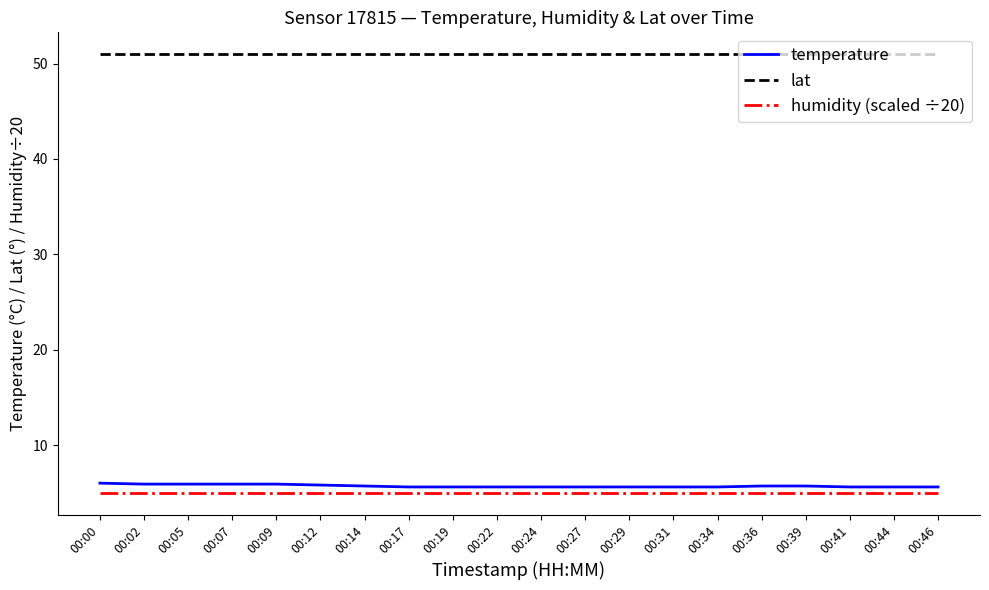

What is the difference between the highest and lowest values at 00:46?

46.0